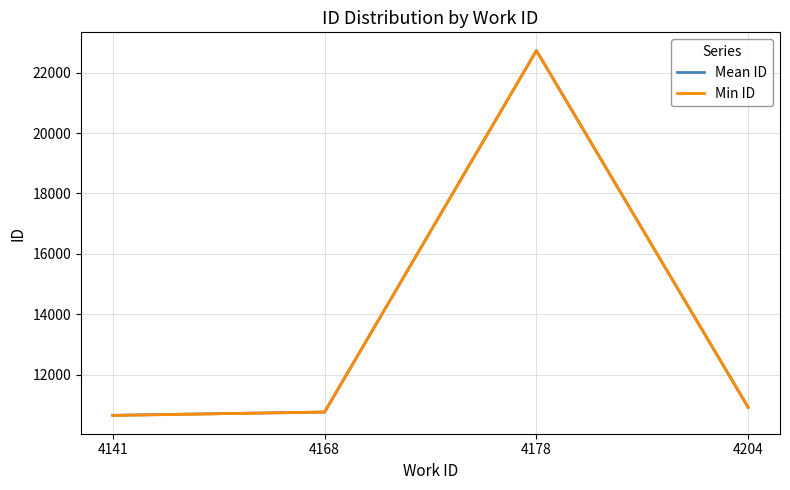

The value of Mean ID at 4178 is 36634.2. True or false?

False